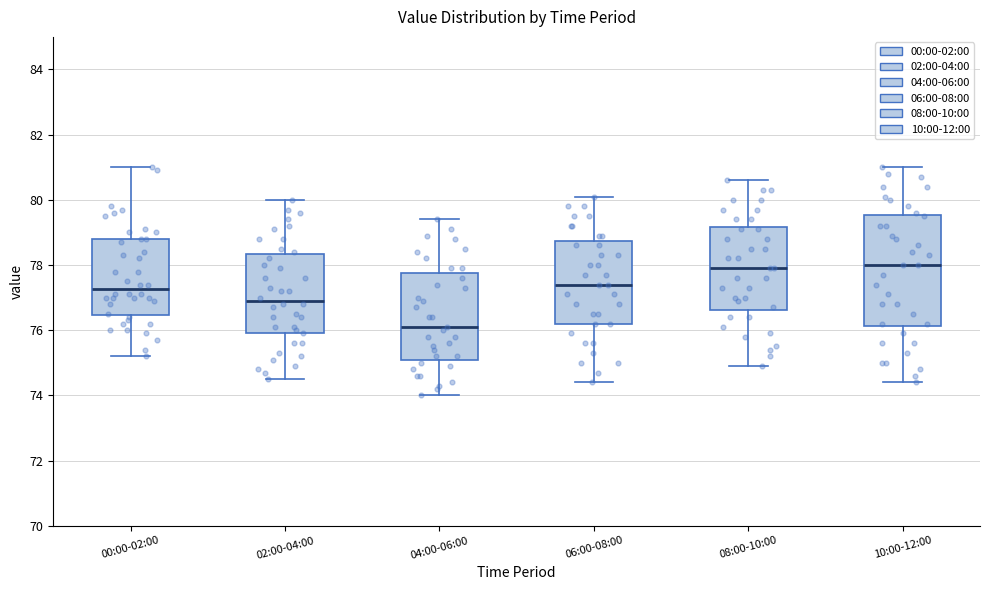

Reading left to right, read every box against the y-axis: the position of its median line, the range the box covers, and the ends of its whiskers. The values are not printed on the chart, so give them approximately, as read against the axis.

00:00-02:00: median 77.2, box 76.4 to 78.8, whiskers 75.2 to 81.0
02:00-04:00: median 77.0, box 76.0 to 78.4, whiskers 74.6 to 80.0
04:00-06:00: median 76.2, box 75.2 to 77.8, whiskers 74.0 to 79.4
06:00-08:00: median 77.4, box 76.2 to 78.8, whiskers 74.4 to 80.2
08:00-10:00: median 78.0, box 76.6 to 79.2, whiskers 75.0 to 80.6
10:00-12:00: median 78.0, box 76.2 to 79.6, whiskers 74.4 to 81.0